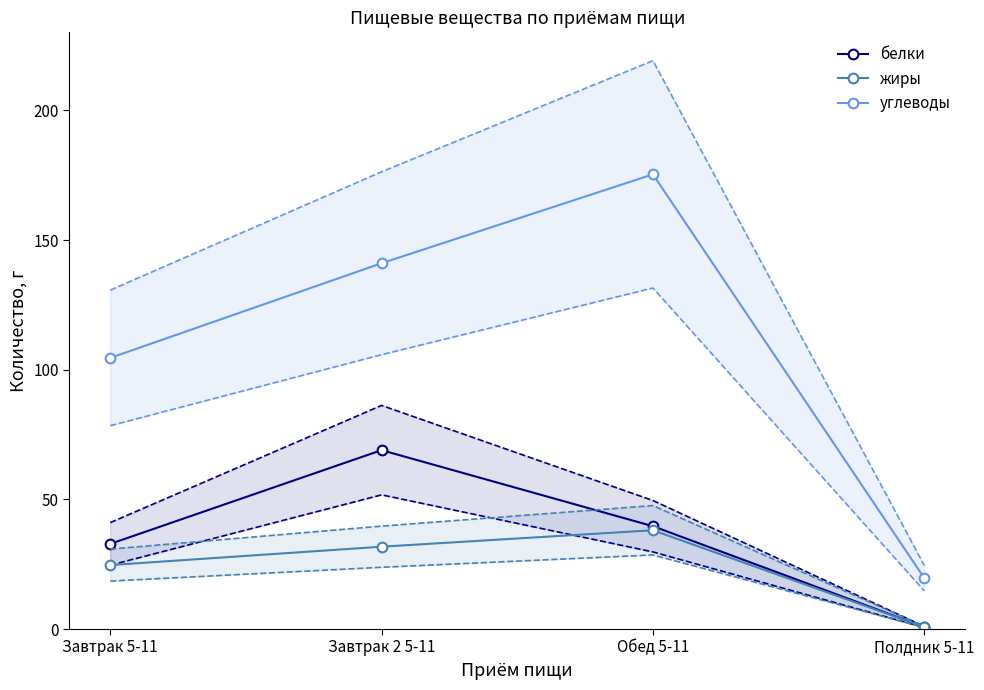

What is the difference between the maximum and minimum values in the углеводы series?

155.8